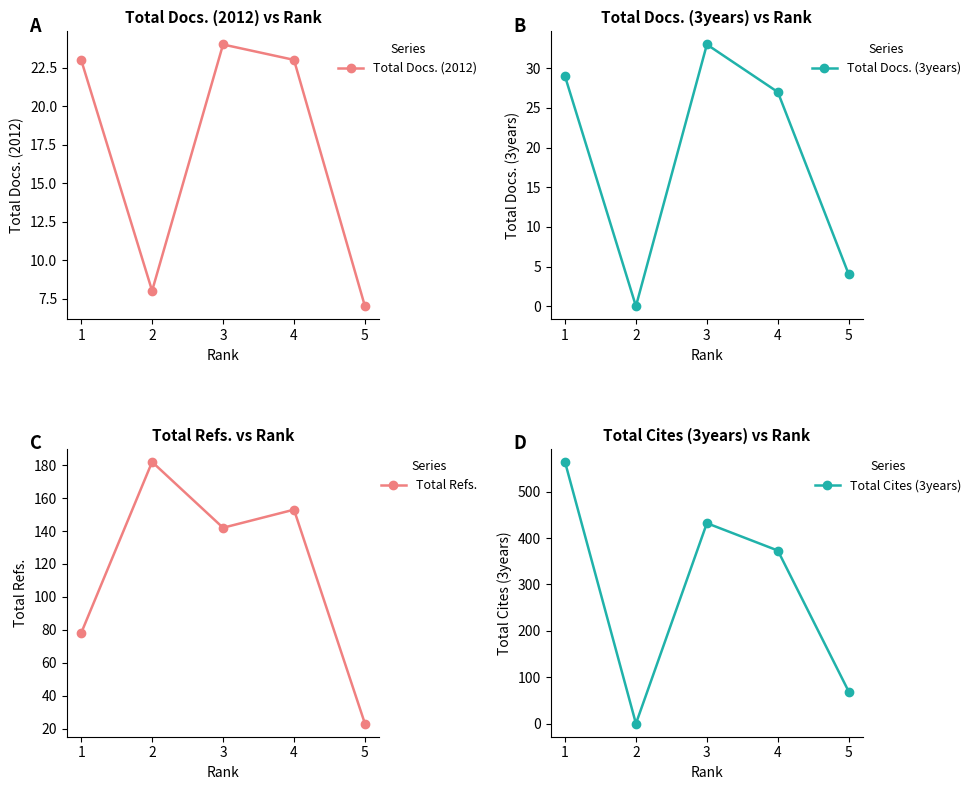

Reading left to right, transcribe all the data shown in this chart.

Total Docs. (2012): 1=23	2=8	3=24	4=23	5=7
Total Docs. (3years): 1=29	2=0	3=33	4=27	5=4
Total Refs.: 1=78	2=182	3=142	4=153	5=23
Total Cites (3years): 1=564	2=0	3=432	4=373	5=69